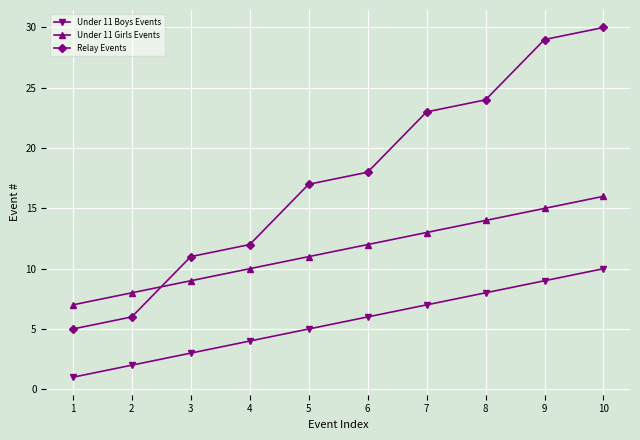

At which category is the sum across all series the highest?

10